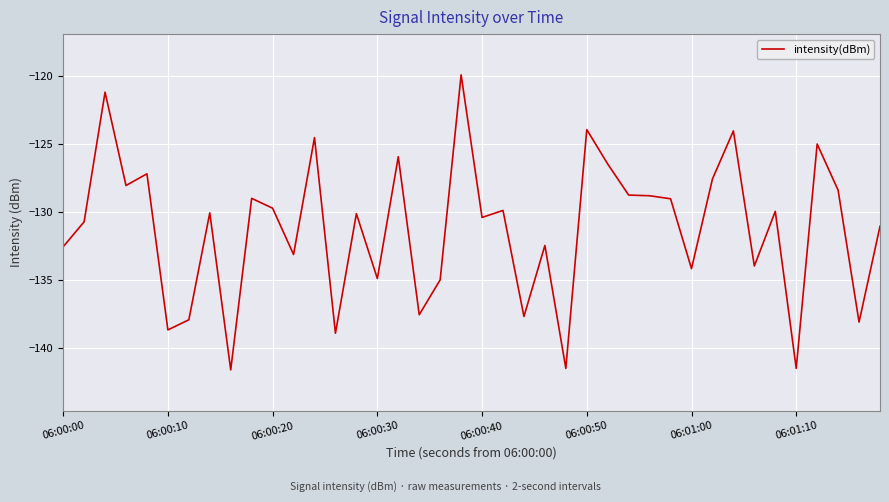

What is the difference between the maximum and minimum values?

21.7